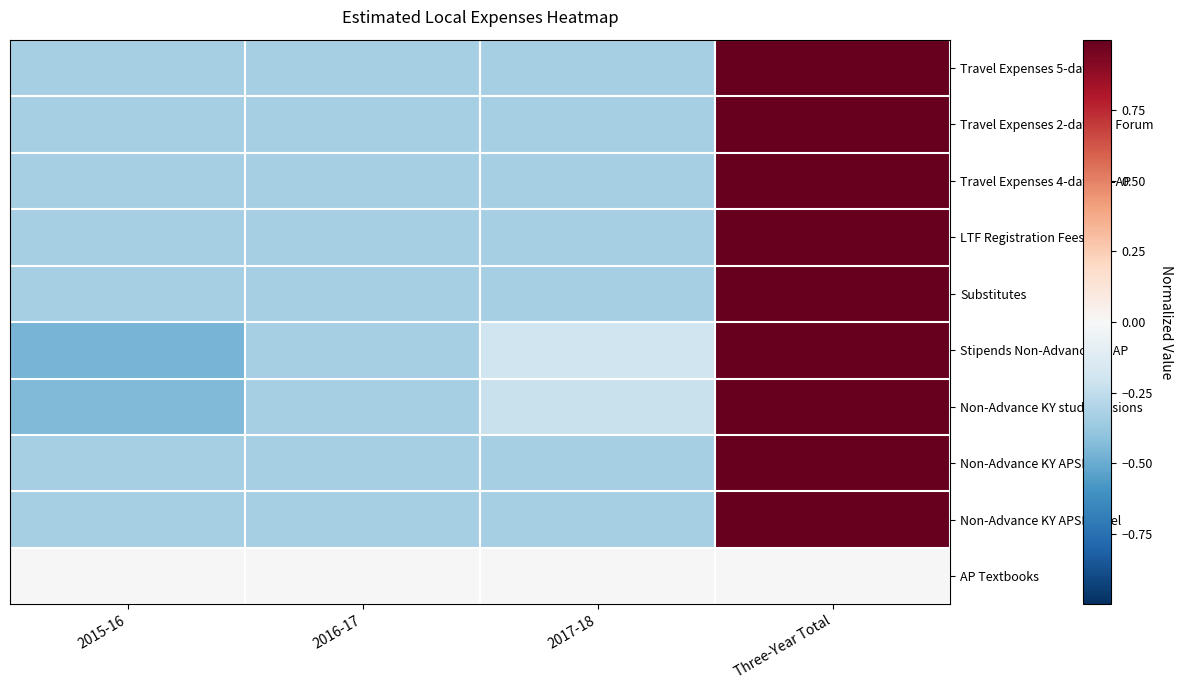

What is the spread (max minus min) of values at 2015-16?

0.5